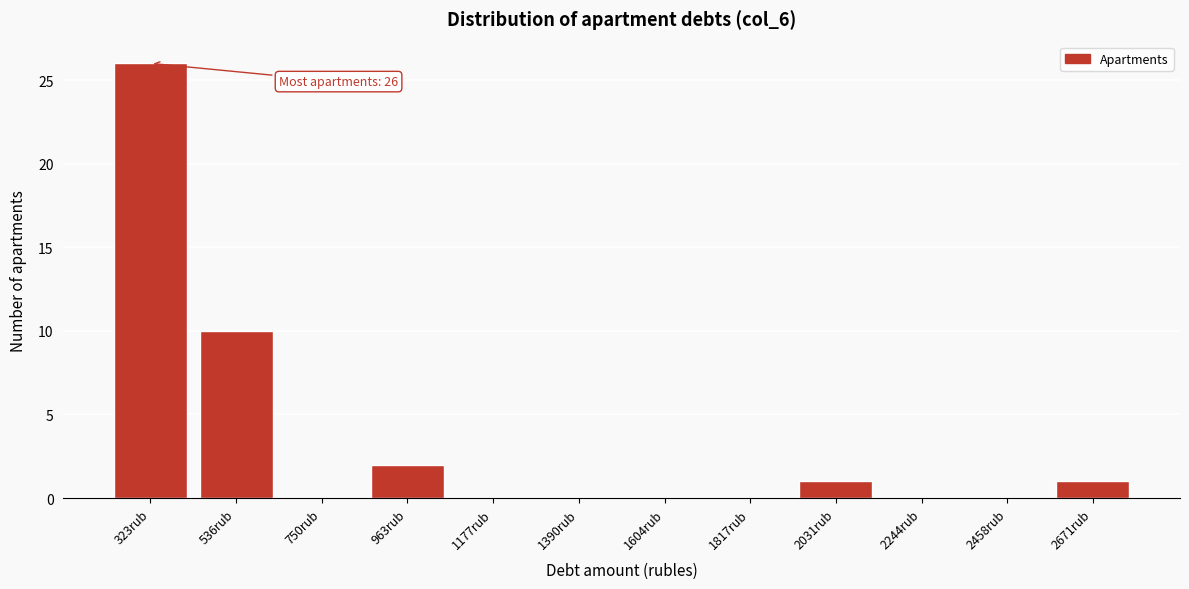

Reading right to left, list all the values displayed in this chart.

2671rub=1	2458rub=0	2244rub=0	2031rub=1	1817rub=0	1604rub=0	1390rub=0	1177rub=0	963rub=2	750rub=0	536rub=10	323rub=26